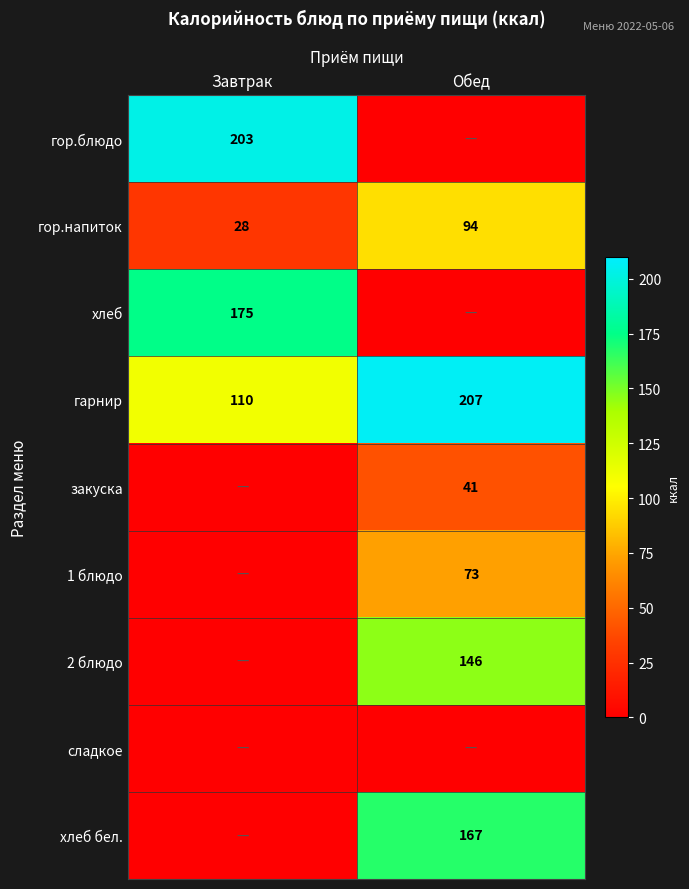

What is the sum of the гарнир values at Завтрак and Обед?

317